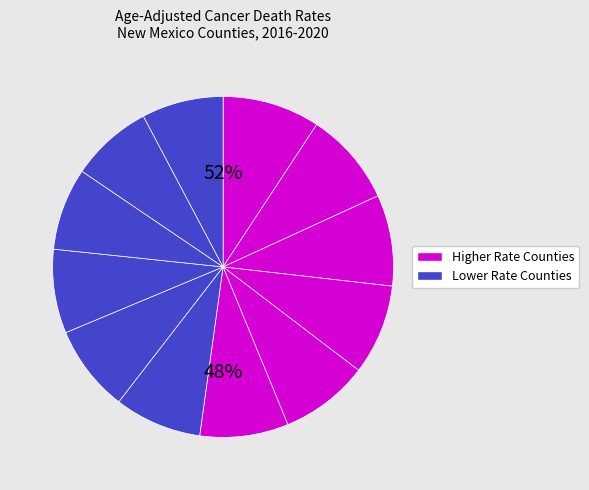

Count the number of slices in the pie.

12